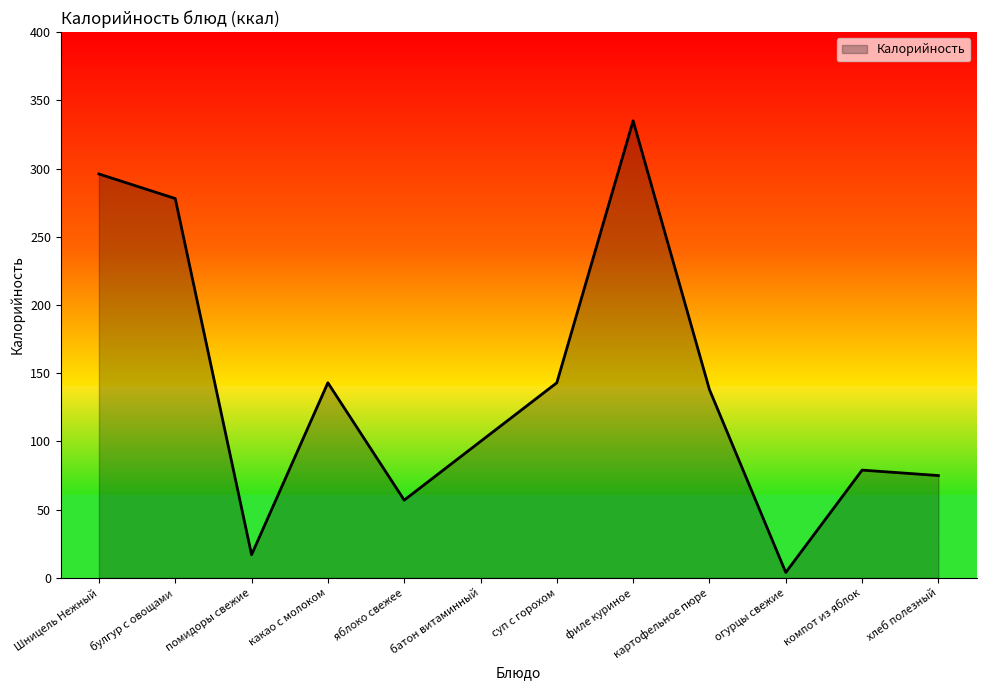

What is the sum of the values at какао с молоком and картофельное пюре?

281